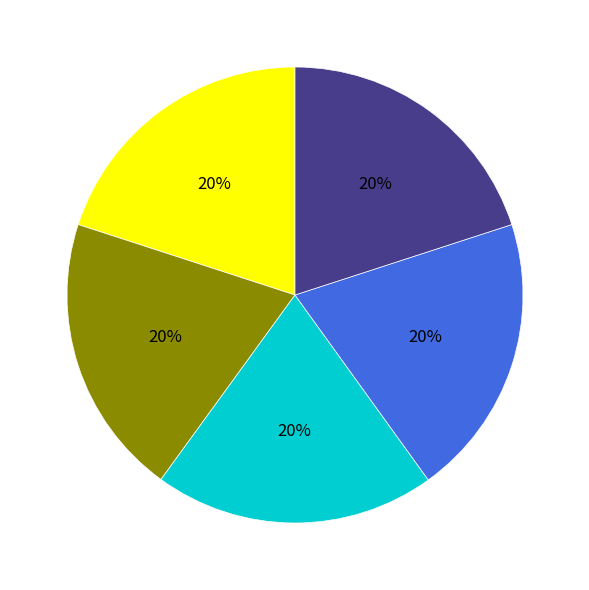

Is there any slice that represents more than half of the pie?

No